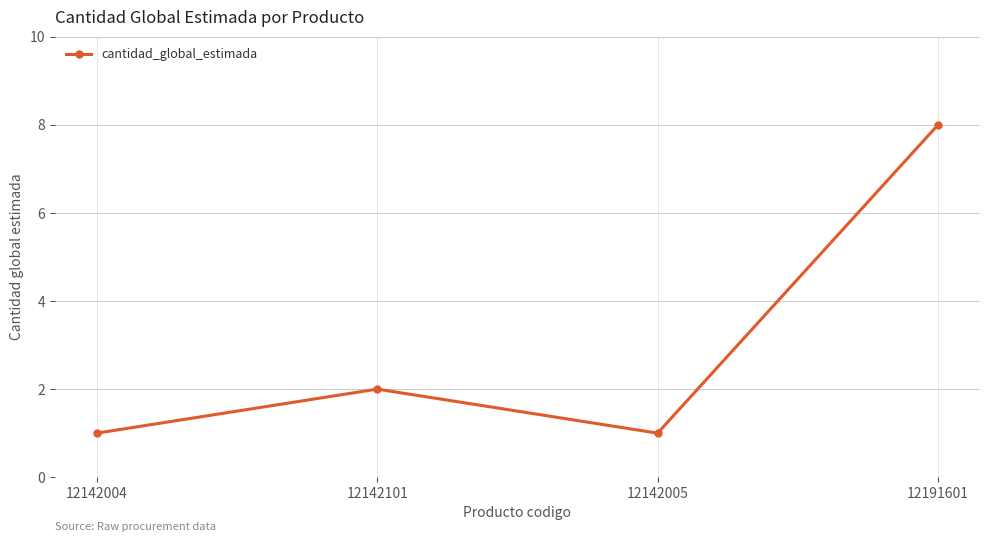

What is the value of the 2nd point from the left?

2